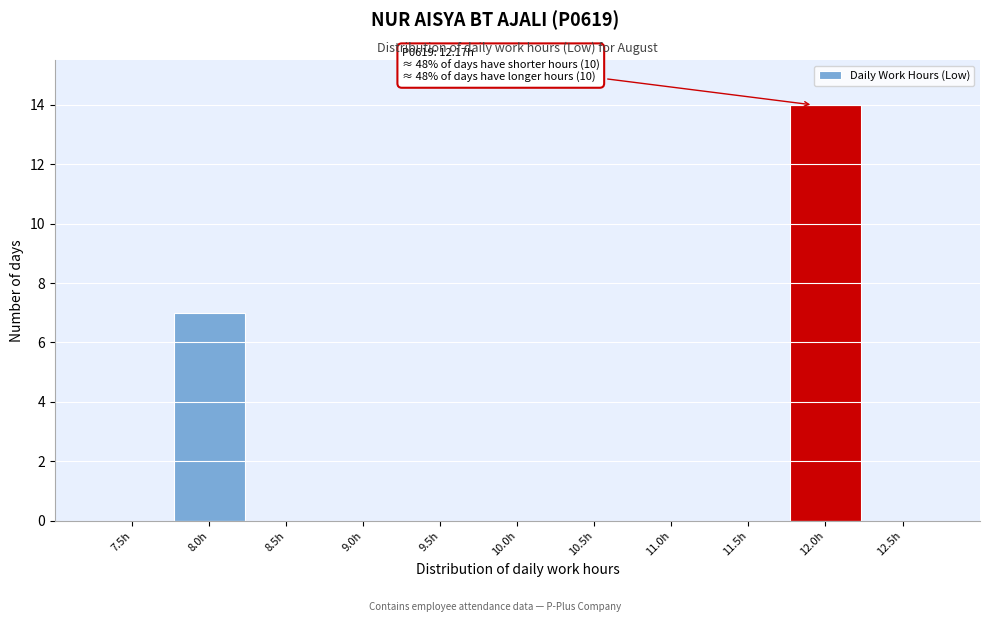

Reading left to right, extract all data points from this chart.

7.5h=0	8.0h=7	8.5h=0	9.0h=0	9.5h=0	10.0h=0	10.5h=0	11.0h=0	11.5h=0	12.0h=14	12.5h=0